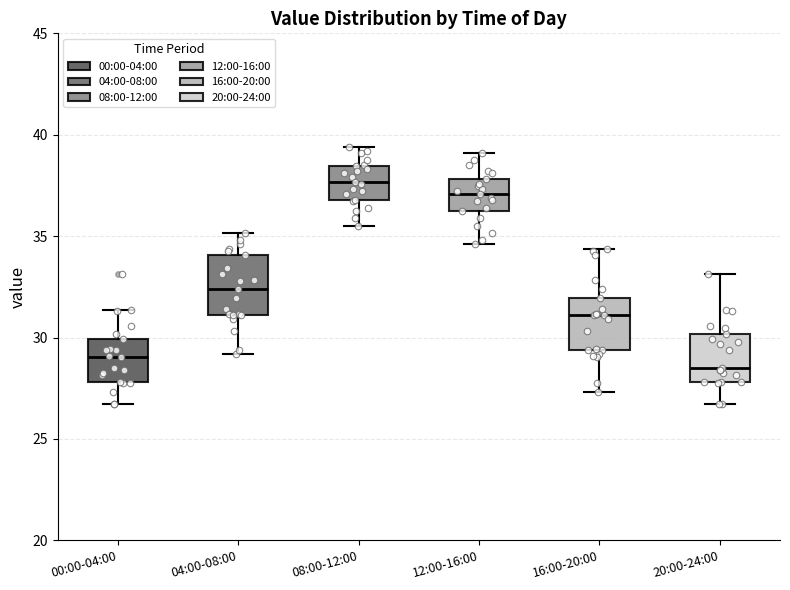

Reading left to right, read every box against the y-axis: the position of its median line, the range the box covers, and the ends of its whiskers. The values are not printed on the chart, so give them approximately, as read against the axis.

00:00-04:00: median 29.0, box 28.0 to 30.0, whiskers 26.5 to 31.5
04:00-08:00: median 32.5, box 31.0 to 34.0, whiskers 29.0 to 35.0
08:00-12:00: median 37.5, box 37.0 to 38.5, whiskers 35.5 to 39.5
12:00-16:00: median 37.0, box 36.0 to 38.0, whiskers 34.5 to 39.0
16:00-20:00: median 31.0, box 29.5 to 32.0, whiskers 27.5 to 34.5
20:00-24:00: median 28.5, box 28.0 to 30.0, whiskers 26.5 to 33.0